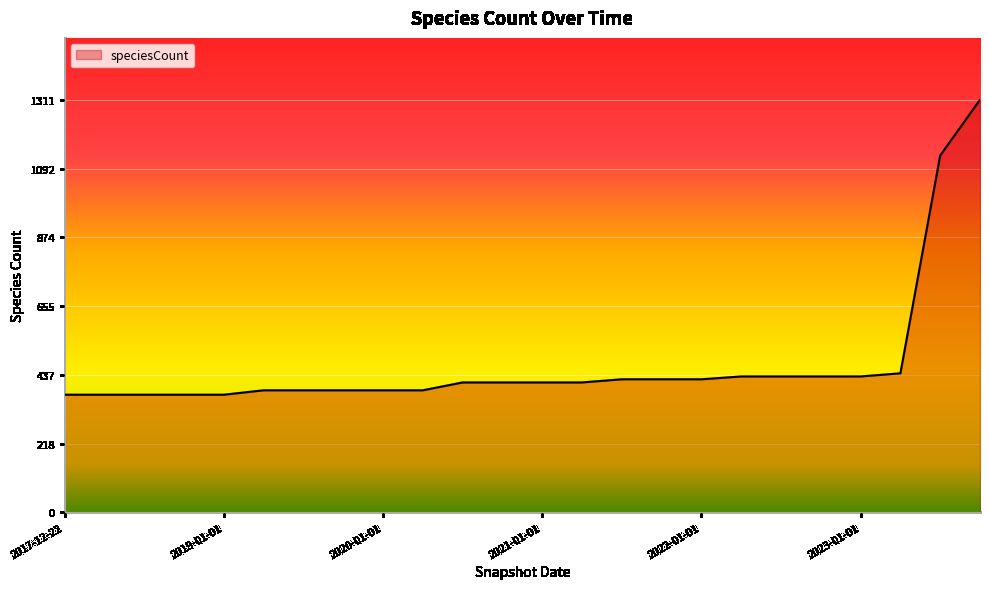

What is the maximum value shown in the chart?

1311